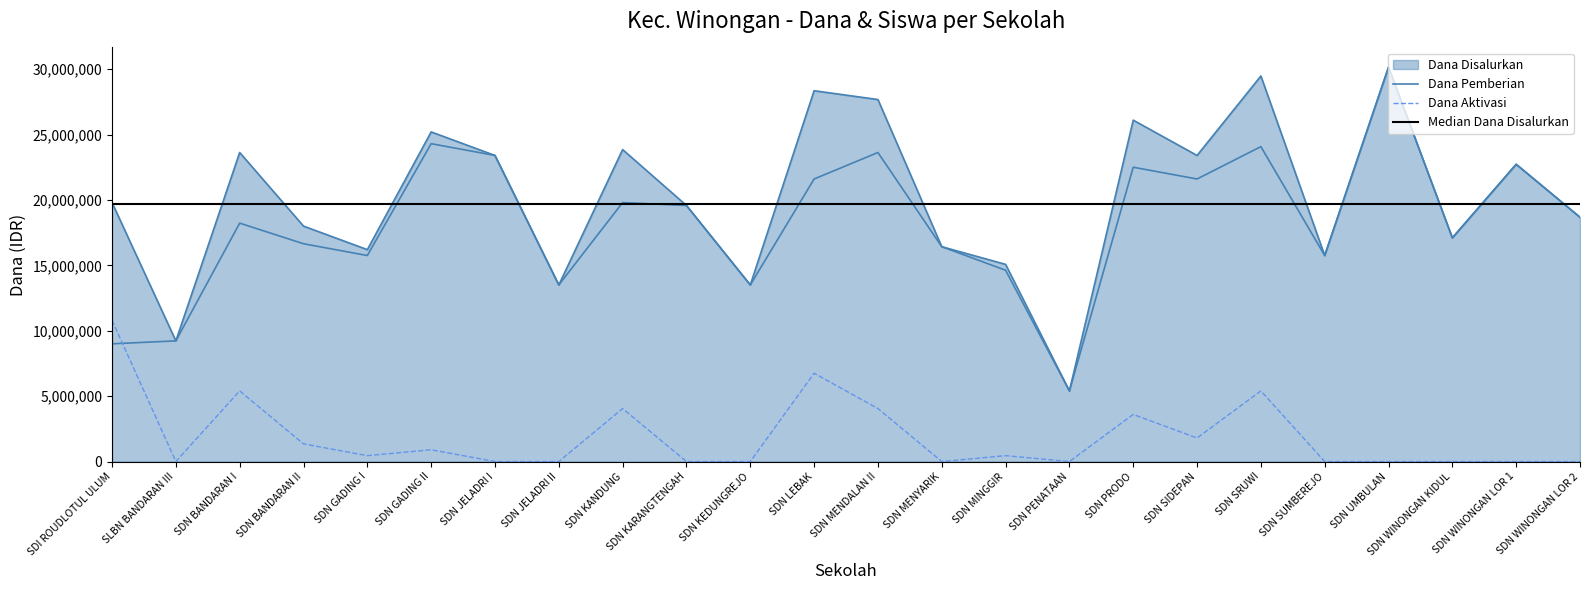

Rank the series at SDN BANDARAN I from highest to lowest value.

Dana Disalurkan, Dana Pemberian, Dana Aktivasi